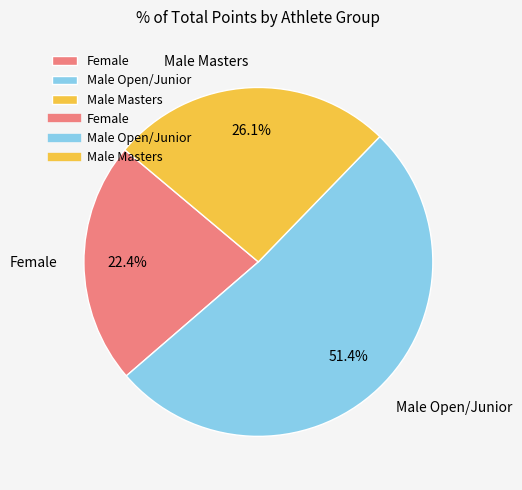

Which slice is the smallest?

Female